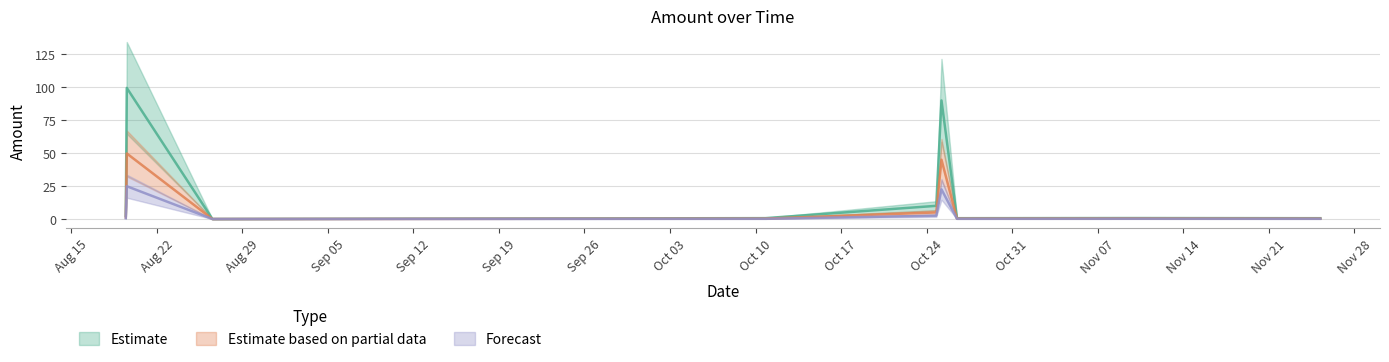

True or false: Estimate based on partial data has a value of 0.2 at 2023-10-10 19:33:00.

False